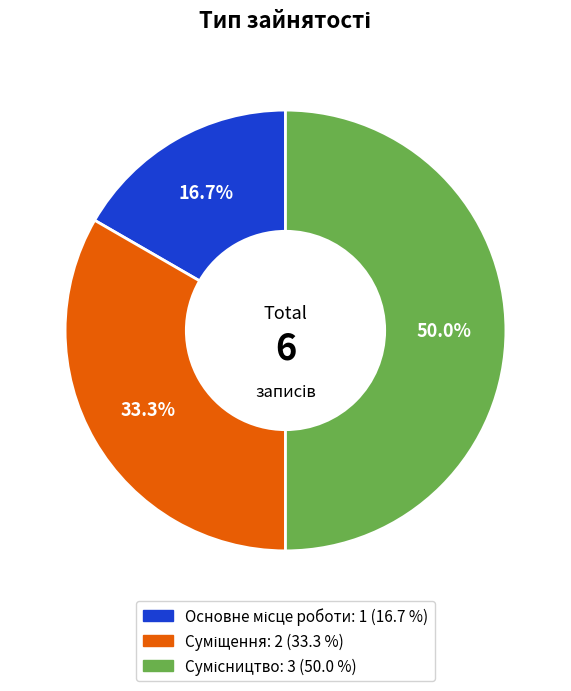

Which has a higher value, Сумісництво or Суміщення?

Сумісництво